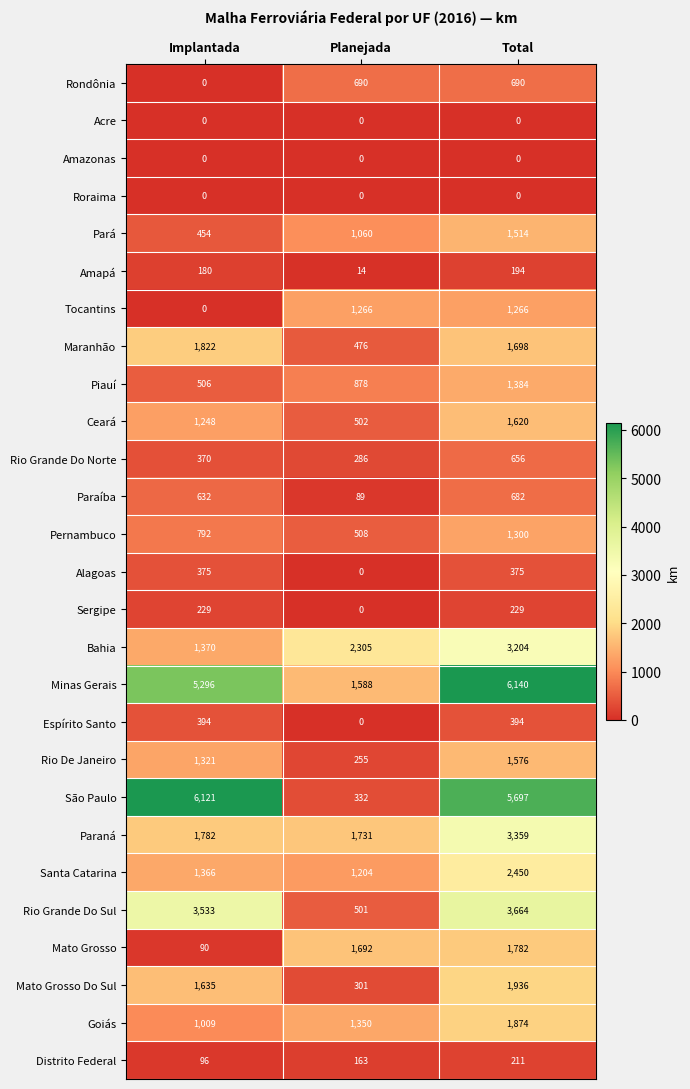

True or false: São Paulo has a value of 9725 at Total.

False